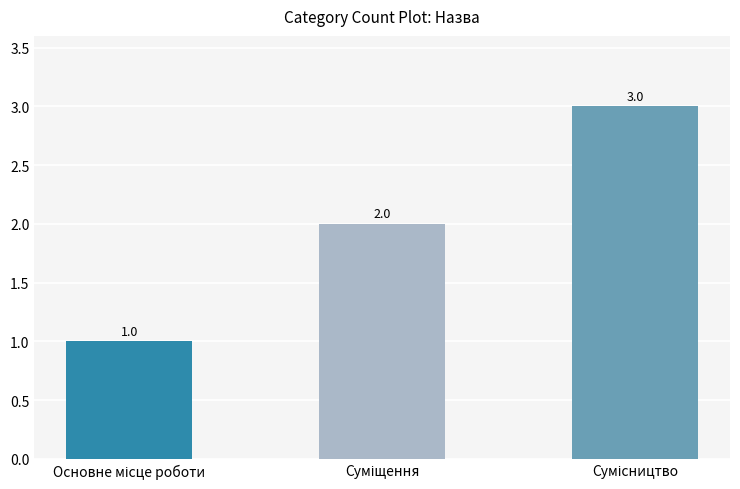

Does the chart contain any negative values?

No